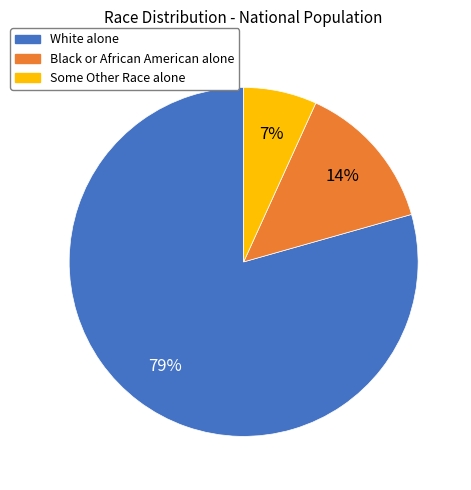

Which category has the biggest portion of the pie?

White alone